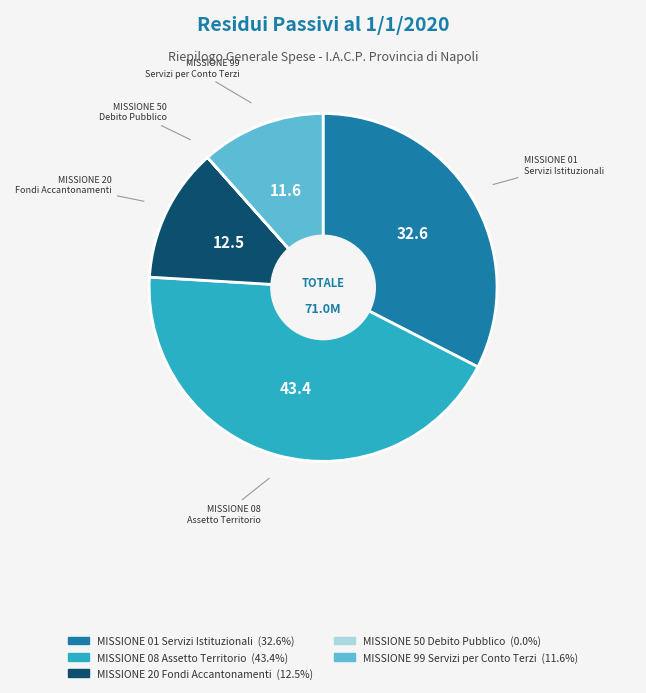

Is there a majority slice in this chart?

No